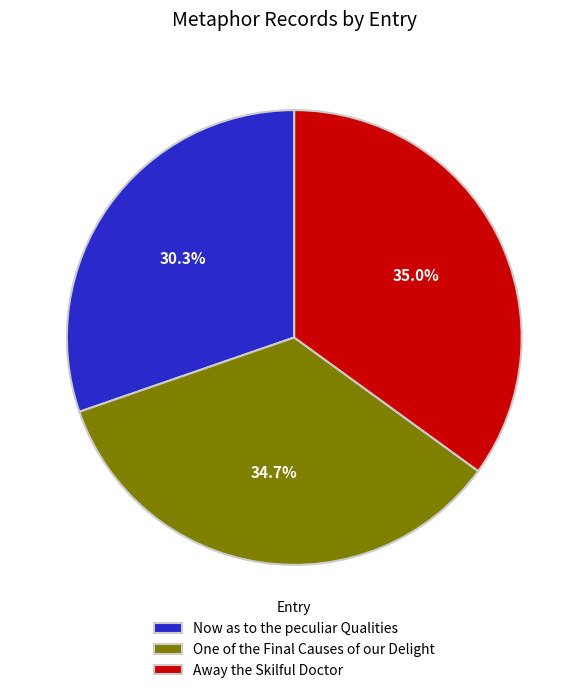

To the nearest percent, what portion does Away the Skilful Doctor represent?

35%